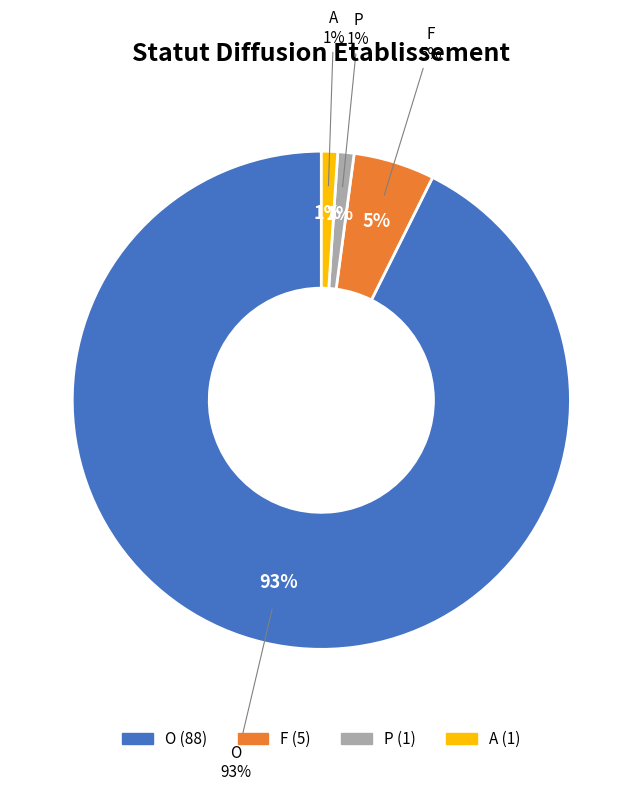

True or false: A accounts for 1% of the total.

True